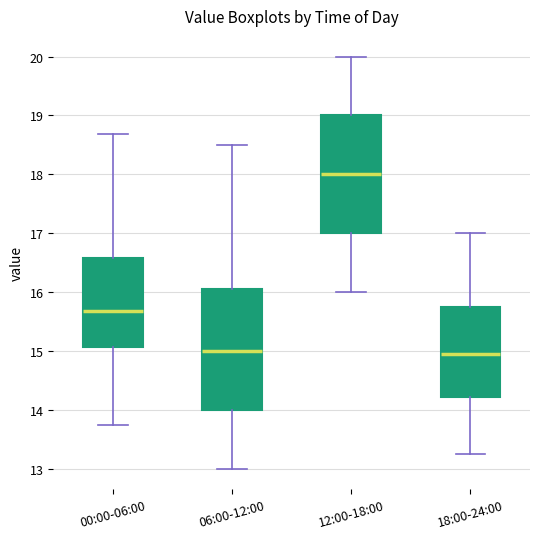

Reading left to right, read every box against the y-axis: the position of its median line, the range the box covers, and the ends of its whiskers. The values are not printed on the chart, so give them approximately, as read against the axis.

00:00-06:00: median 15.7, box 15.1 to 16.6, whiskers 13.8 to 18.7
06:00-12:00: median 15.0, box 14.0 to 16.1, whiskers 13.0 to 18.5
12:00-18:00: median 18.0, box 17.0 to 19.0, whiskers 16.0 to 20.0
18:00-24:00: median 15.0, box 14.2 to 15.8, whiskers 13.3 to 17.0